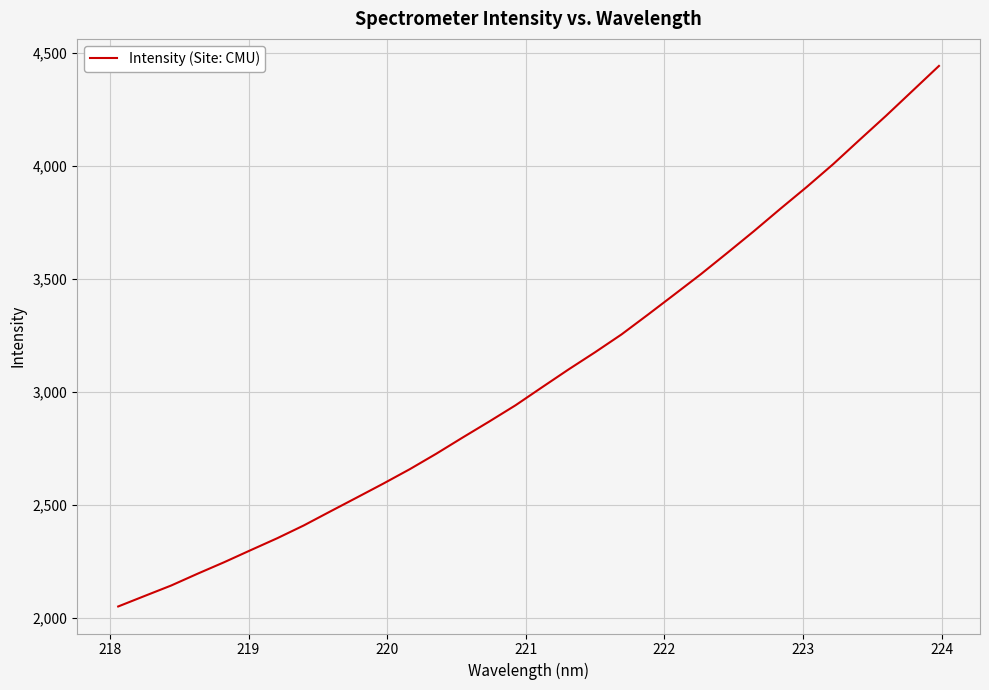

What is the minimum value shown in the chart?

2049.8